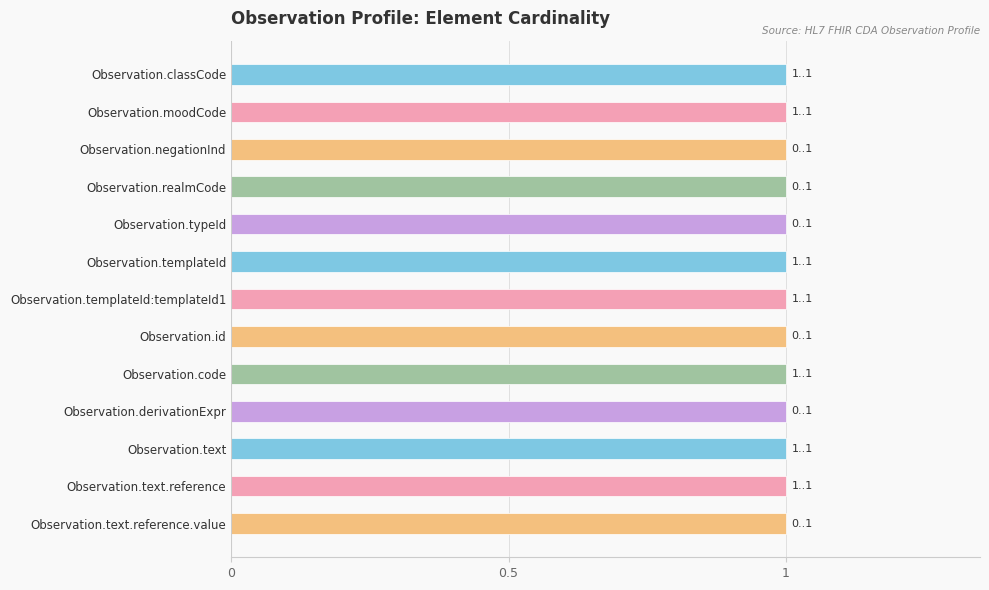

At which category does the chart reach its peak across all series?

Observation.classCode